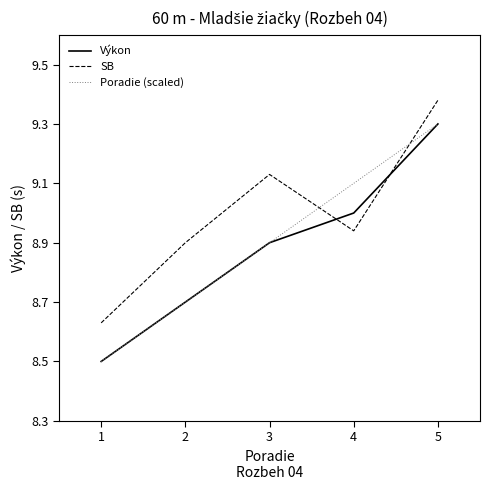

Which series ends up on top after the final intersection of Poradie (scaled) and SB?

SB